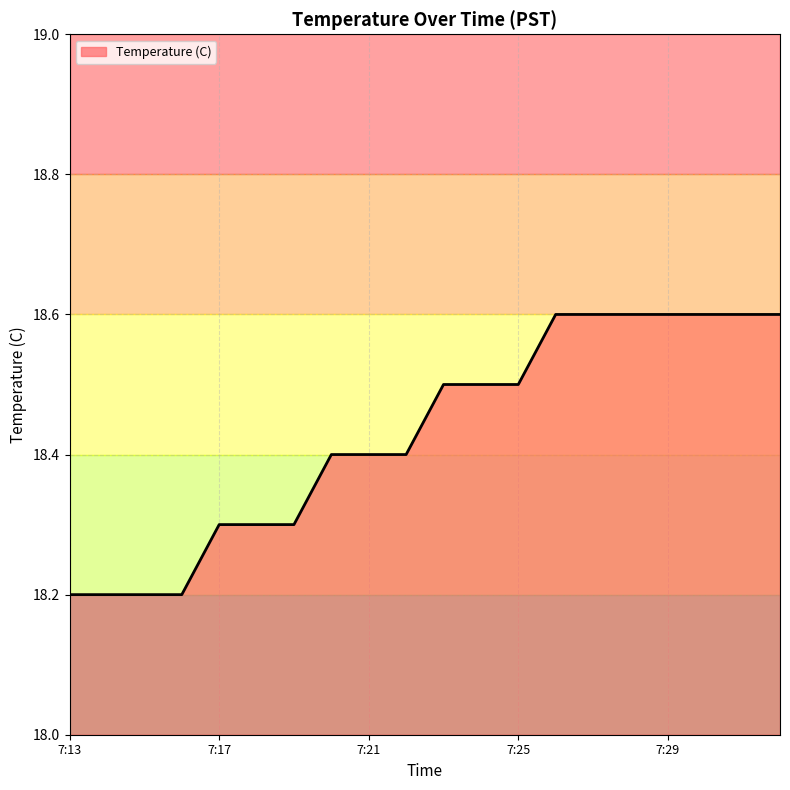

What is the difference between the maximum and minimum values?

0.4